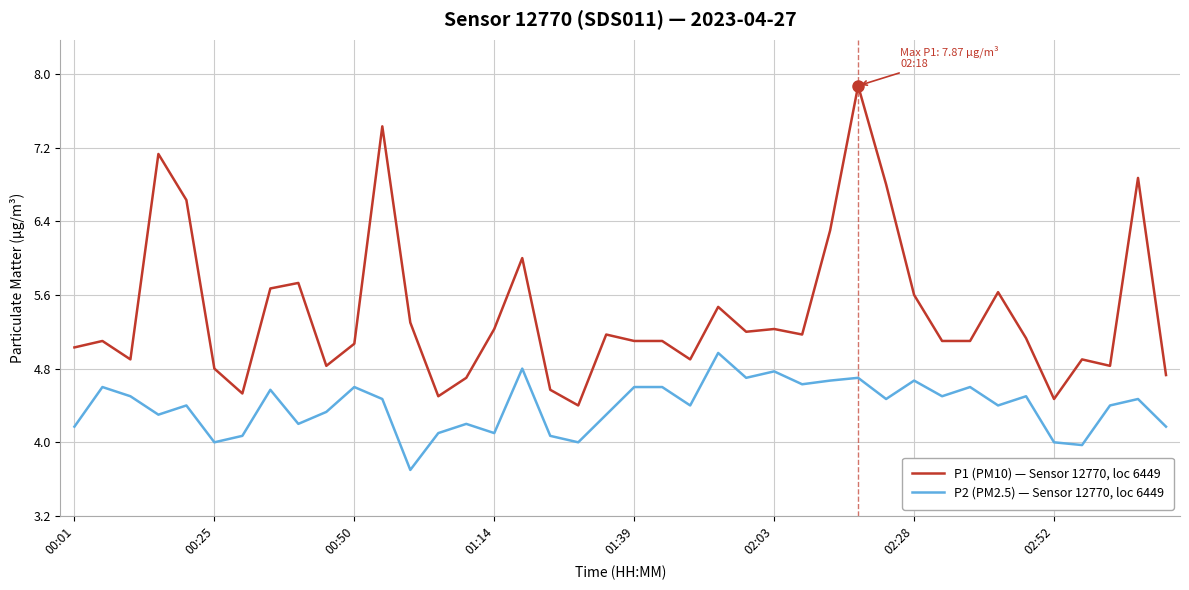

True or false: P1 (PM10) — Sensor 12770, loc 6449 and P2 (PM2.5) — Sensor 12770, loc 6449 cross at least once.

False